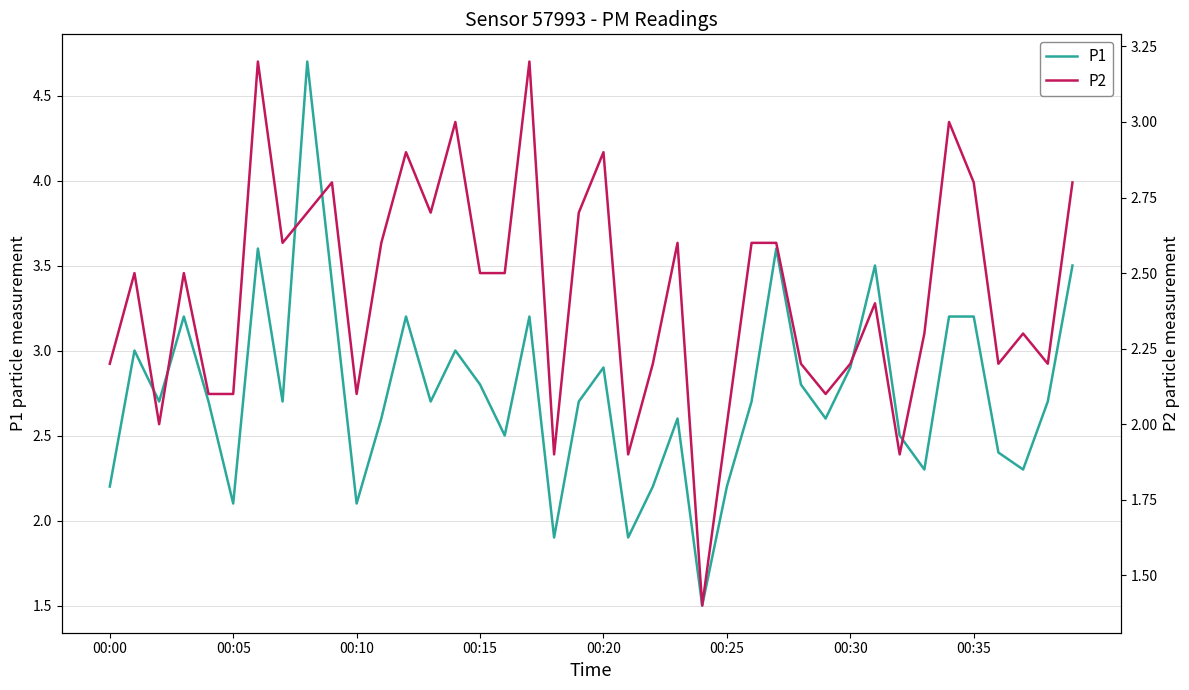

At how many categories does at least one series exceed 1?

40